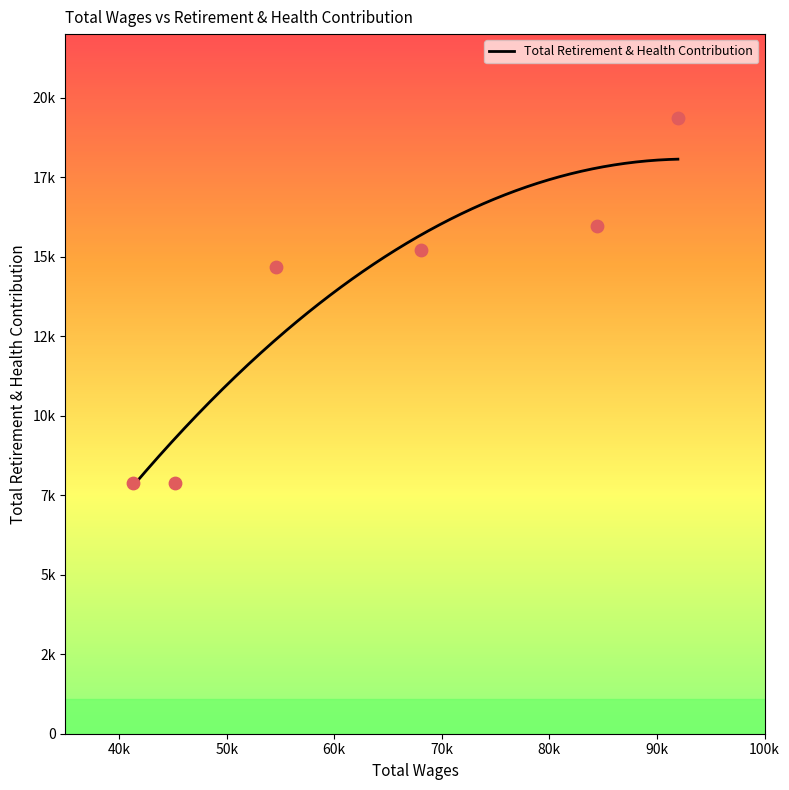

Which has a higher value, 45146.0 or 68045.0?

68045.0